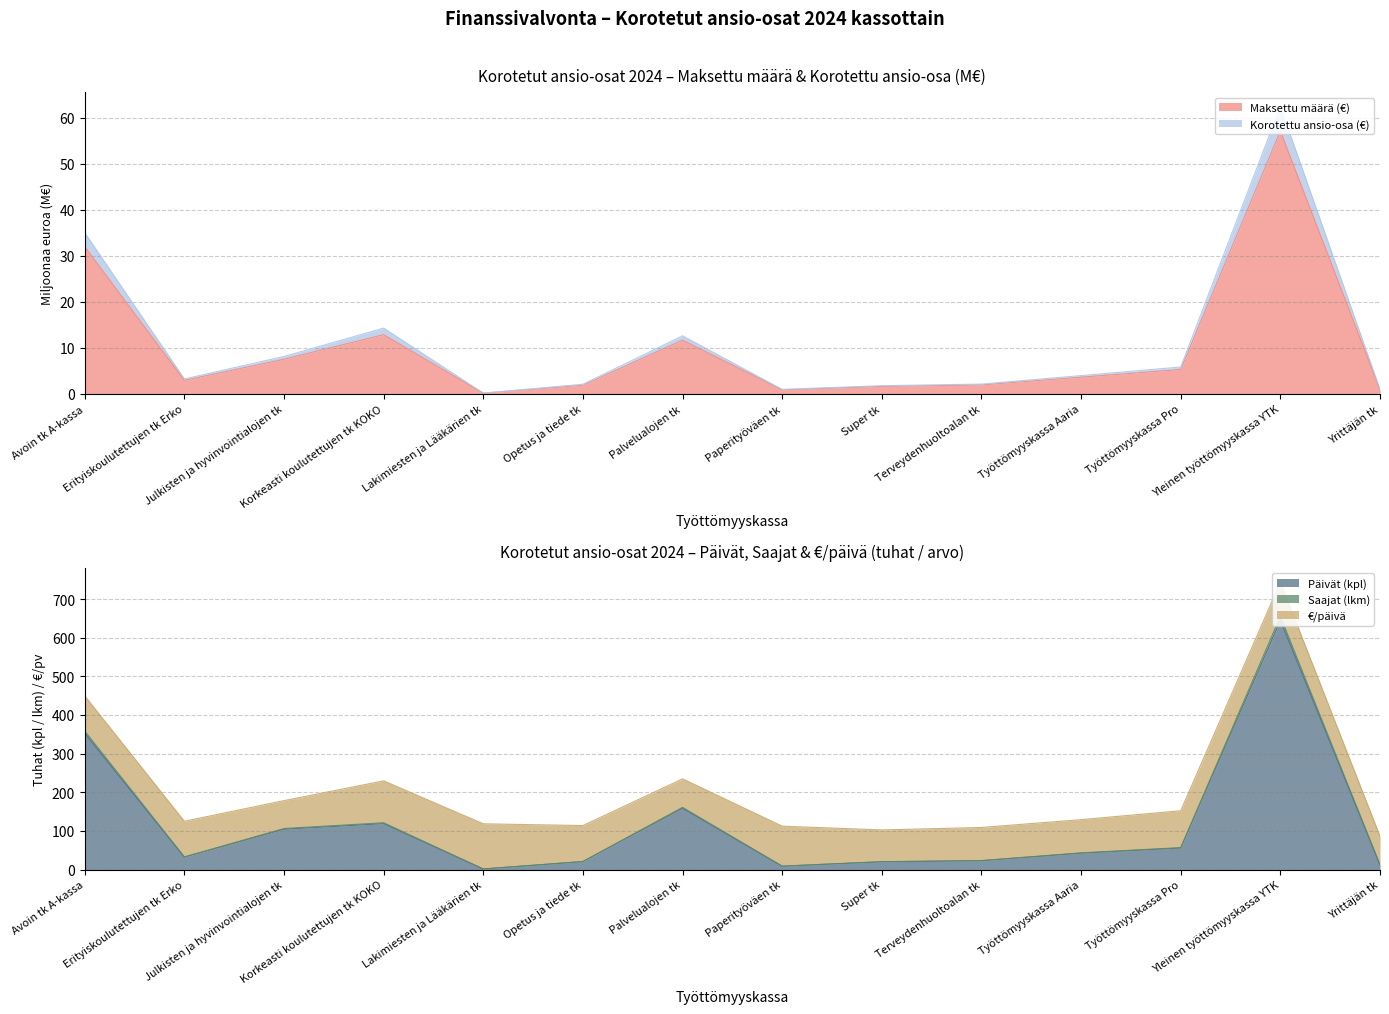

What is the smallest value displayed?

0.2